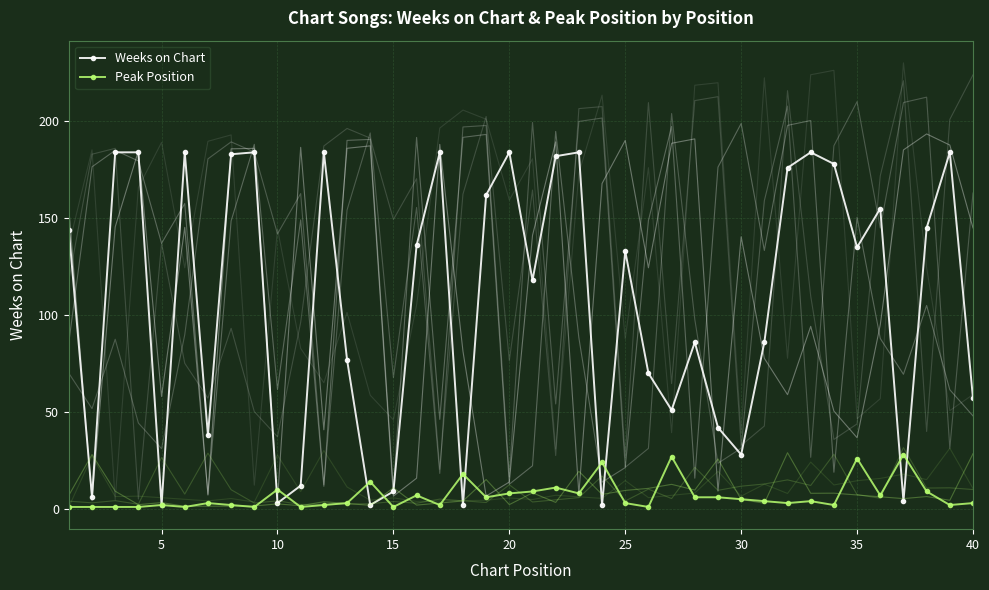

How many intersections are there between Peak Position and Weeks on Chart?

10